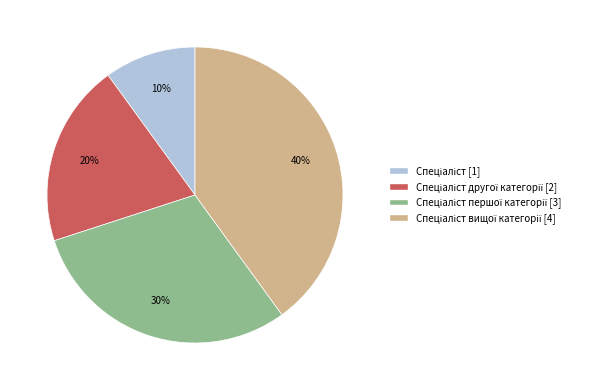

Is there any slice that represents more than half of the pie?

No